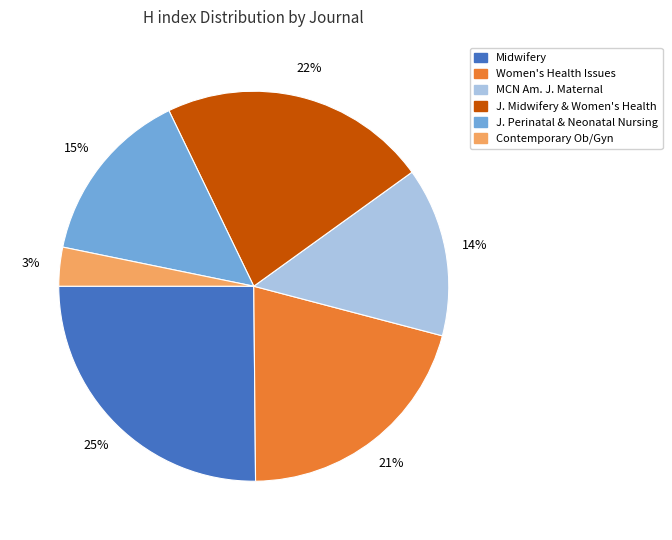

Is there a majority slice in this chart?

No